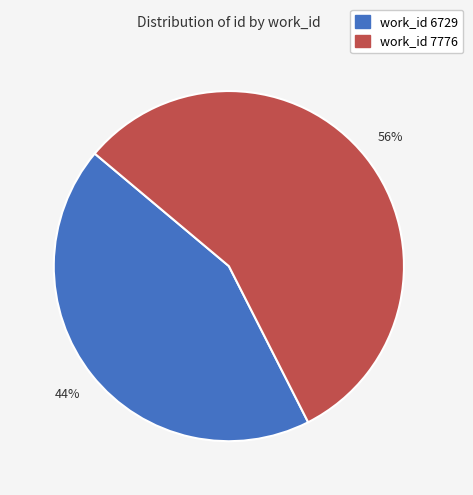

How many slices are in this pie chart?

2